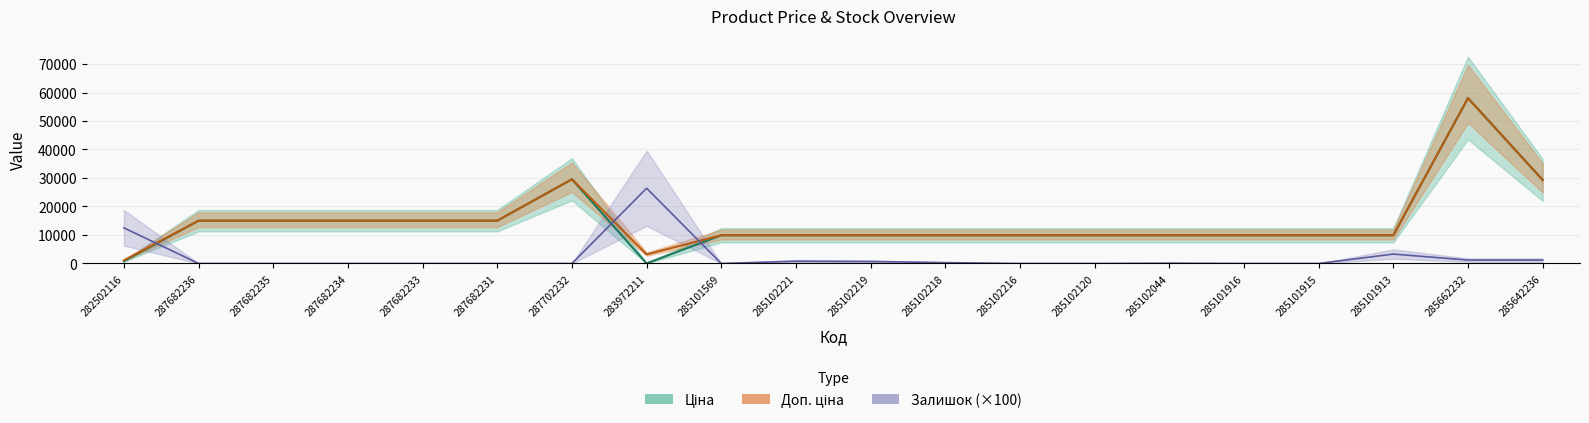

List the series in order of their peak value, highest first.

Ціна, Доп. ціна, Залишок